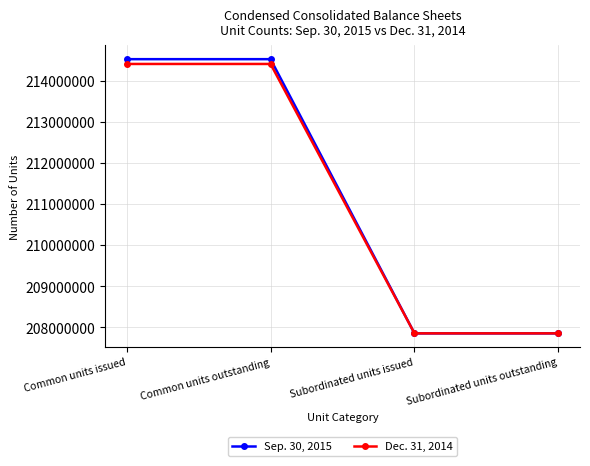

True or false: Sep. 30, 2015 has more than 1 interior local peaks.

False